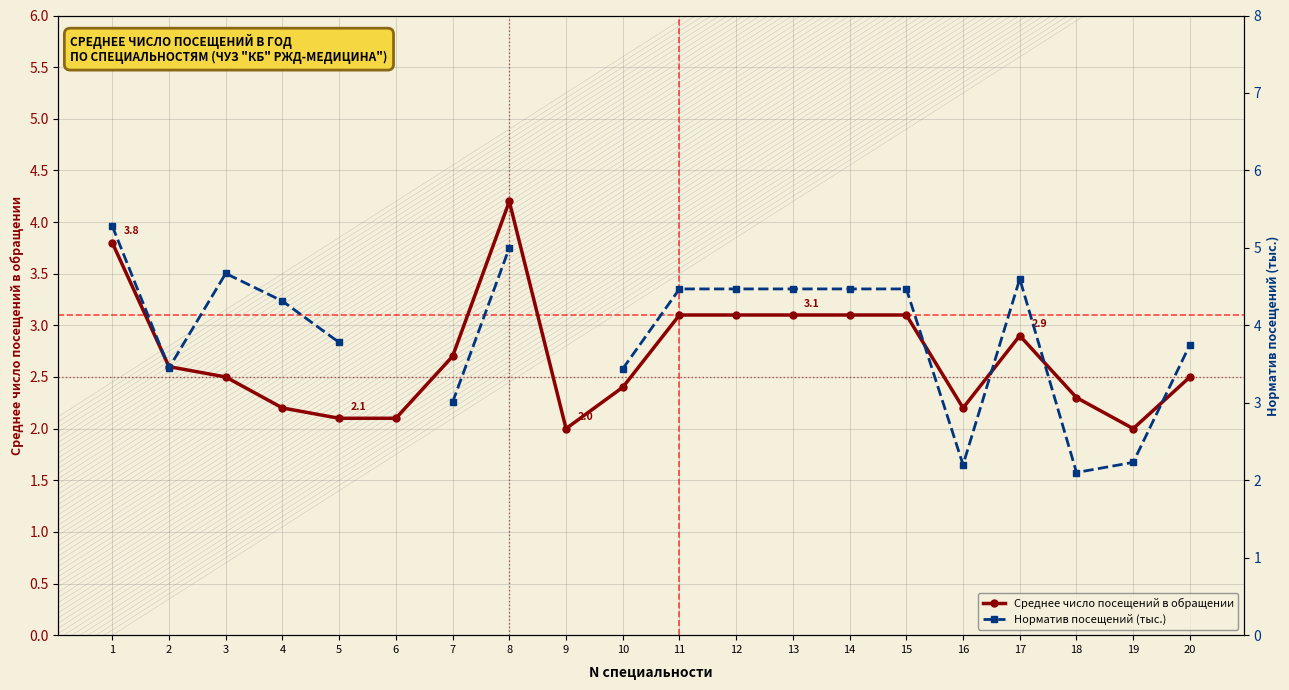

Where is Норматив посещений (тыс.) nearest to the value 3?

7